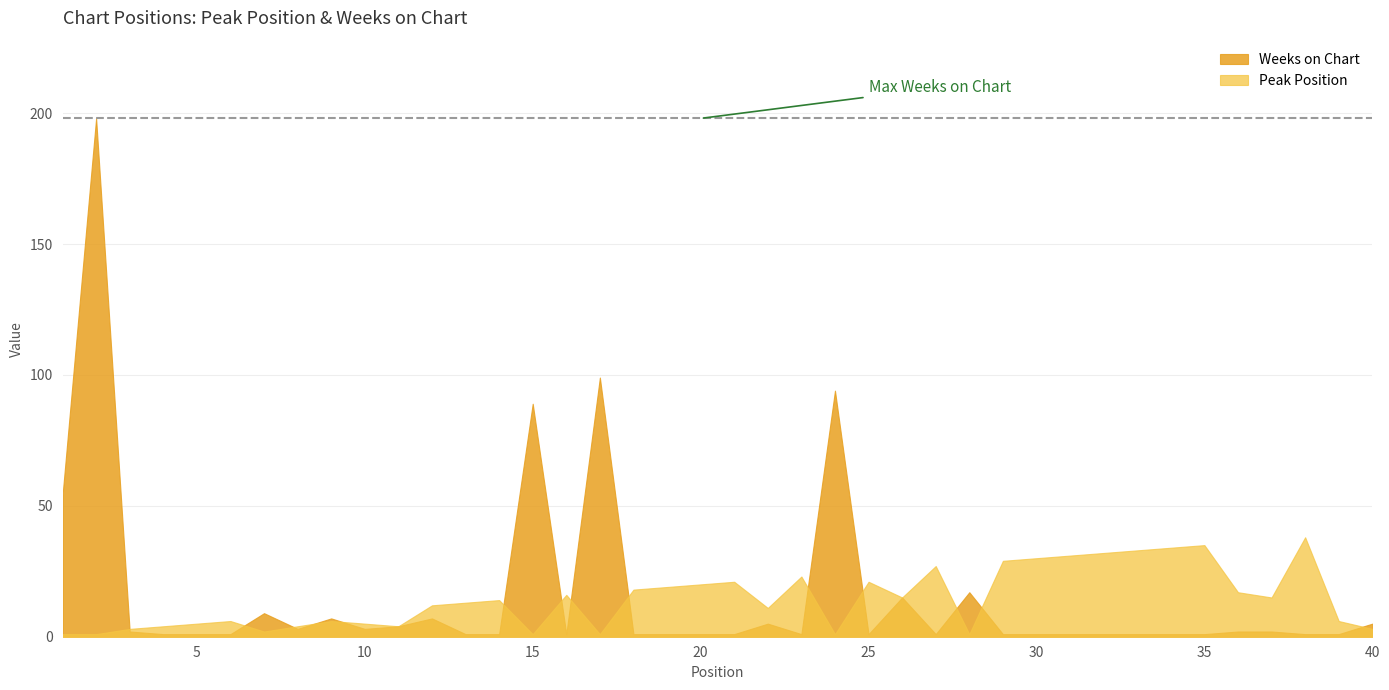

Rank the series at 33 from lowest to highest value.

Weeks on Chart, Peak Position